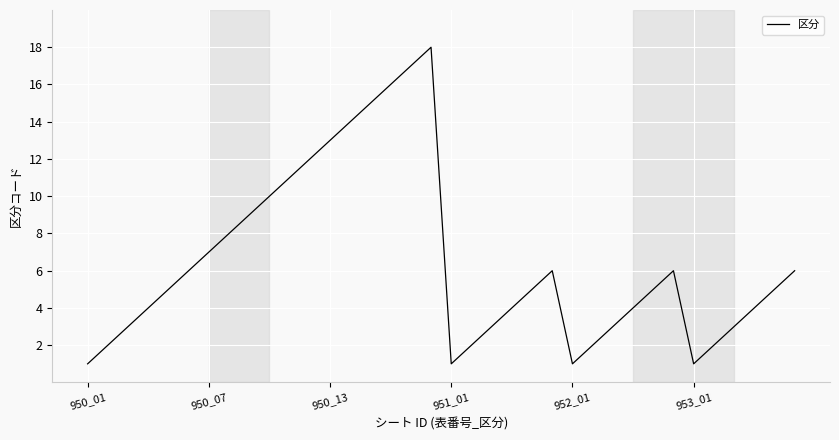

What is the difference between the maximum and minimum values?

17